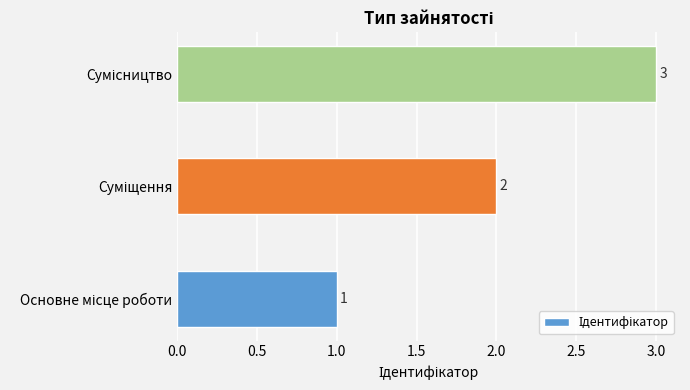

Count the values in the range 1 to 3.

3